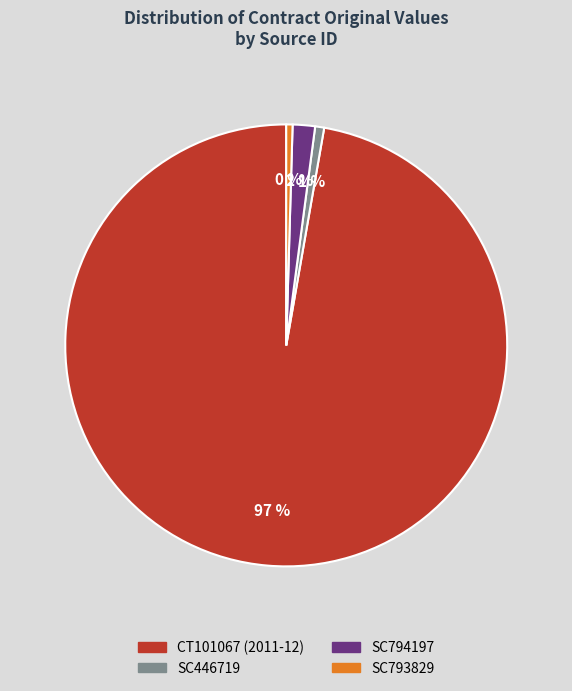

Count the number of slices in the pie.

4